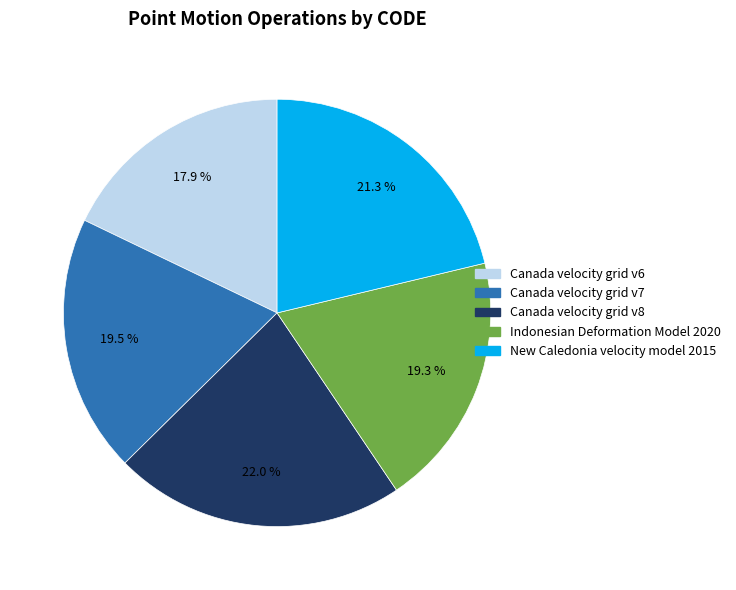

What is the ratio of the value at Canada velocity grid v8 to the value at Canada velocity grid v6?

1.2